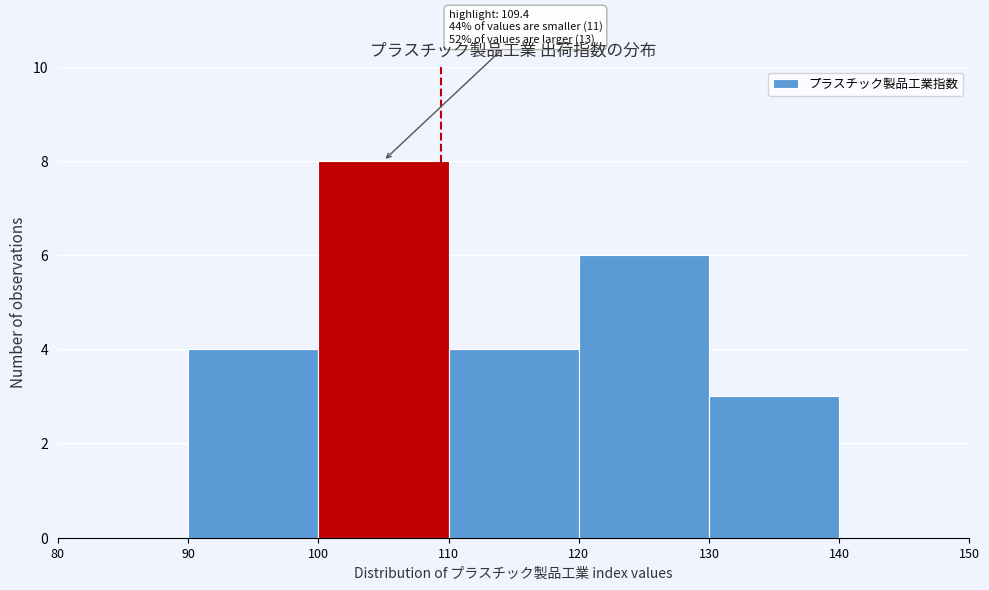

Over which range of the x-axis is the bar tallest?

100 to 110